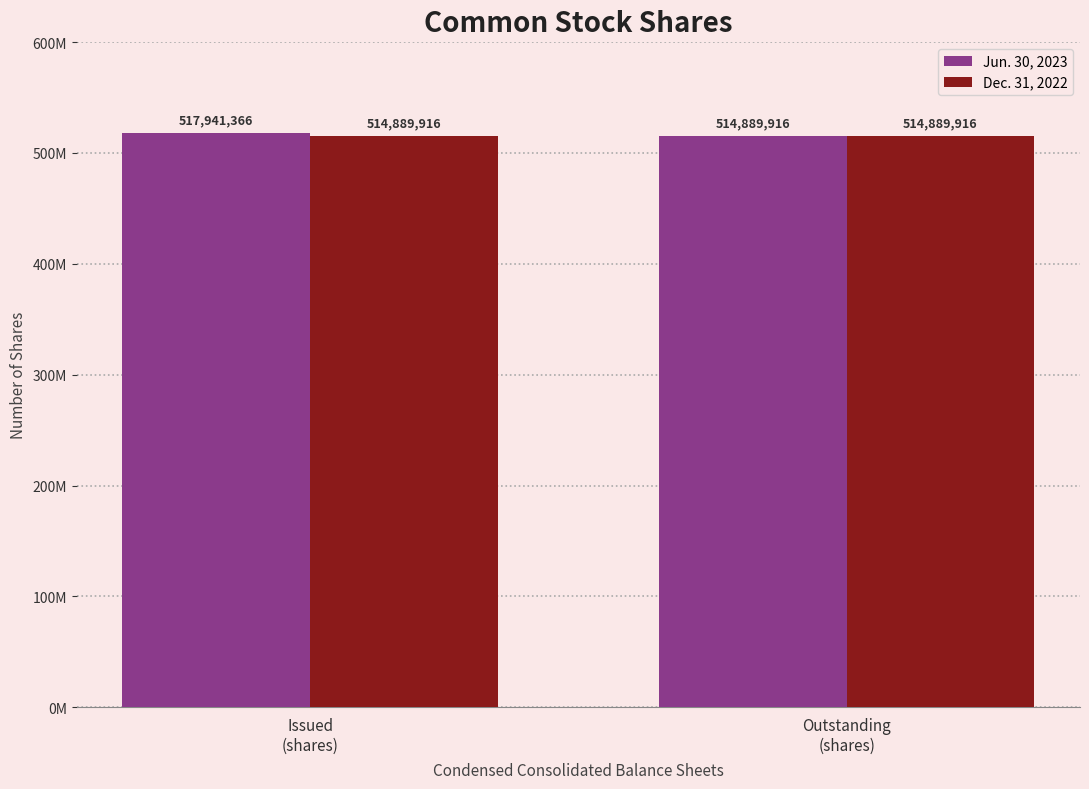

The value of Jun. 30, 2023 at Issued
(shares) is 224502650. True or false?

False